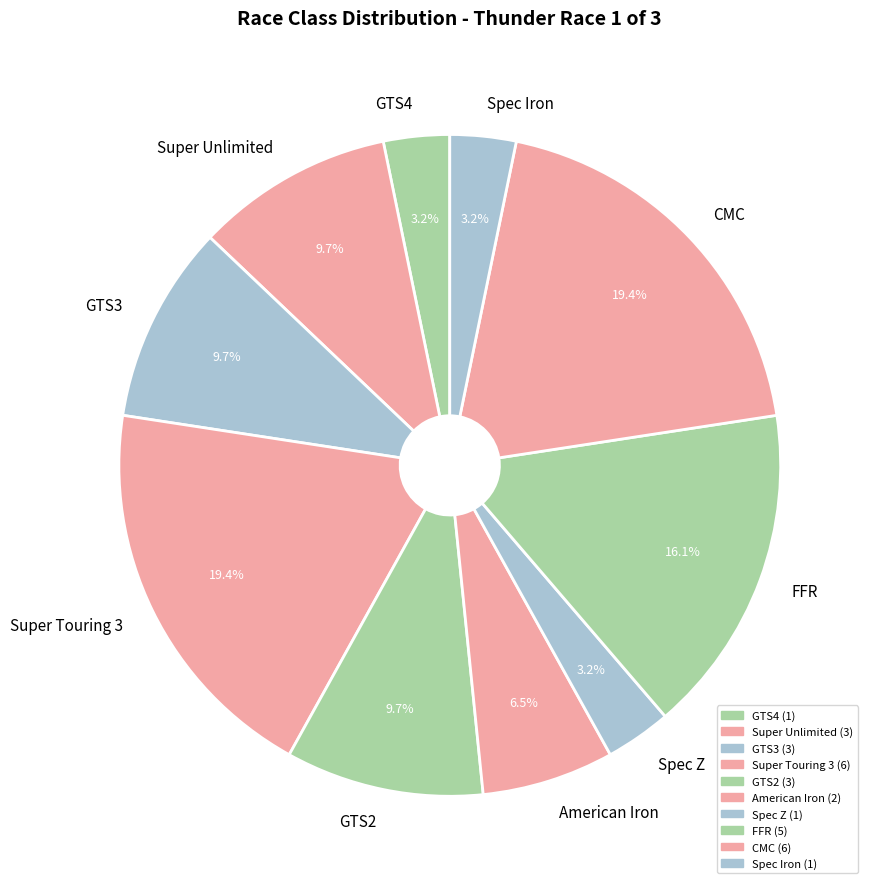

Is there a majority slice in this chart?

No